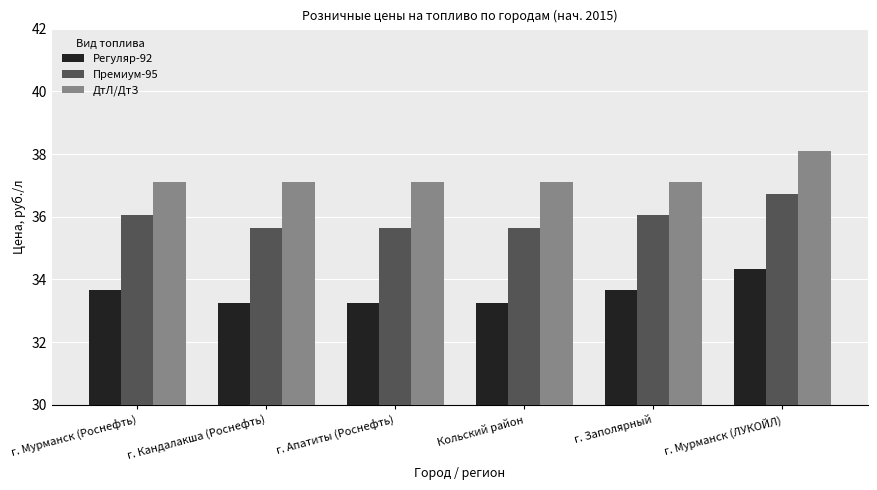

What is the greatest value displayed?

38.1